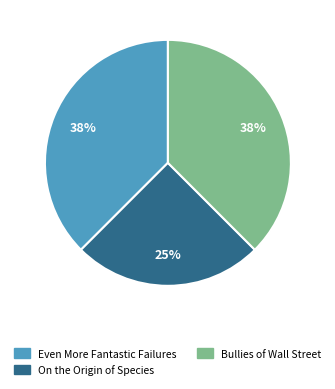

To the nearest percent, what is the average slice percentage?

33%